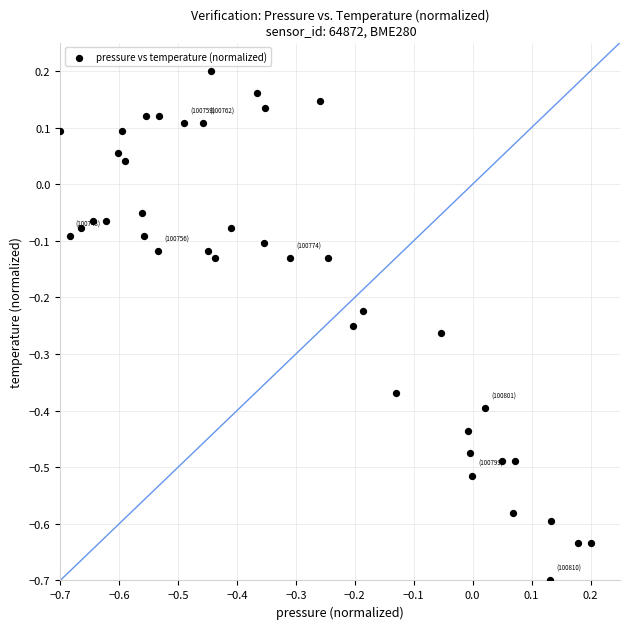

What is the range of X values (max minus min)?

0.9